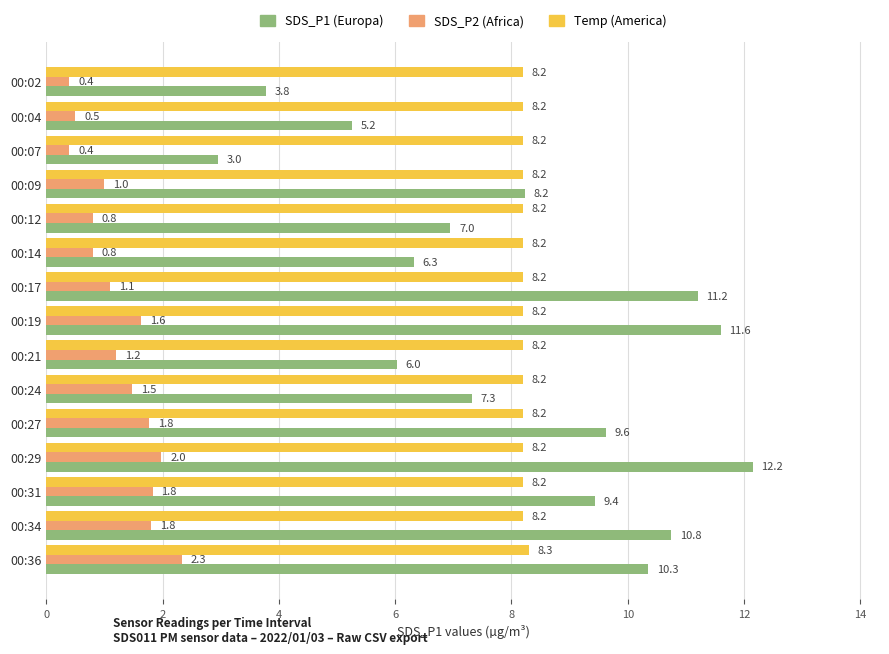

What is the approximate value of SDS_P2 (Africa) at 00:07?

0.4